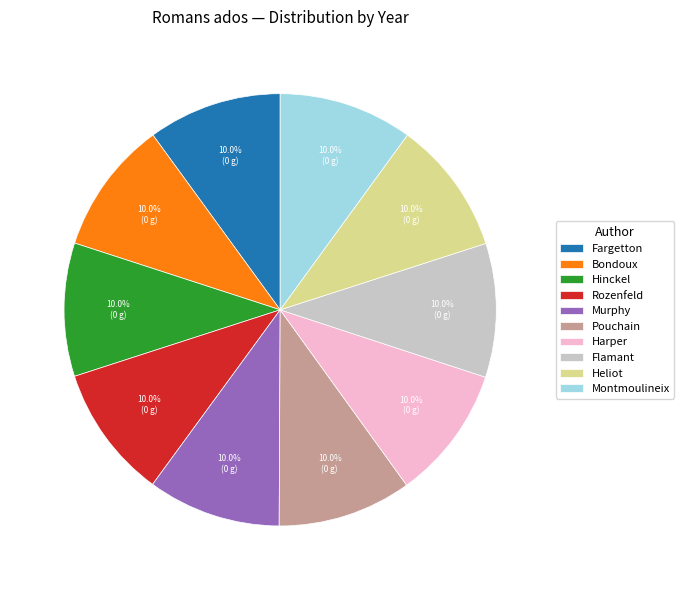

How much of the chart is everything except Heliot?

90.0%